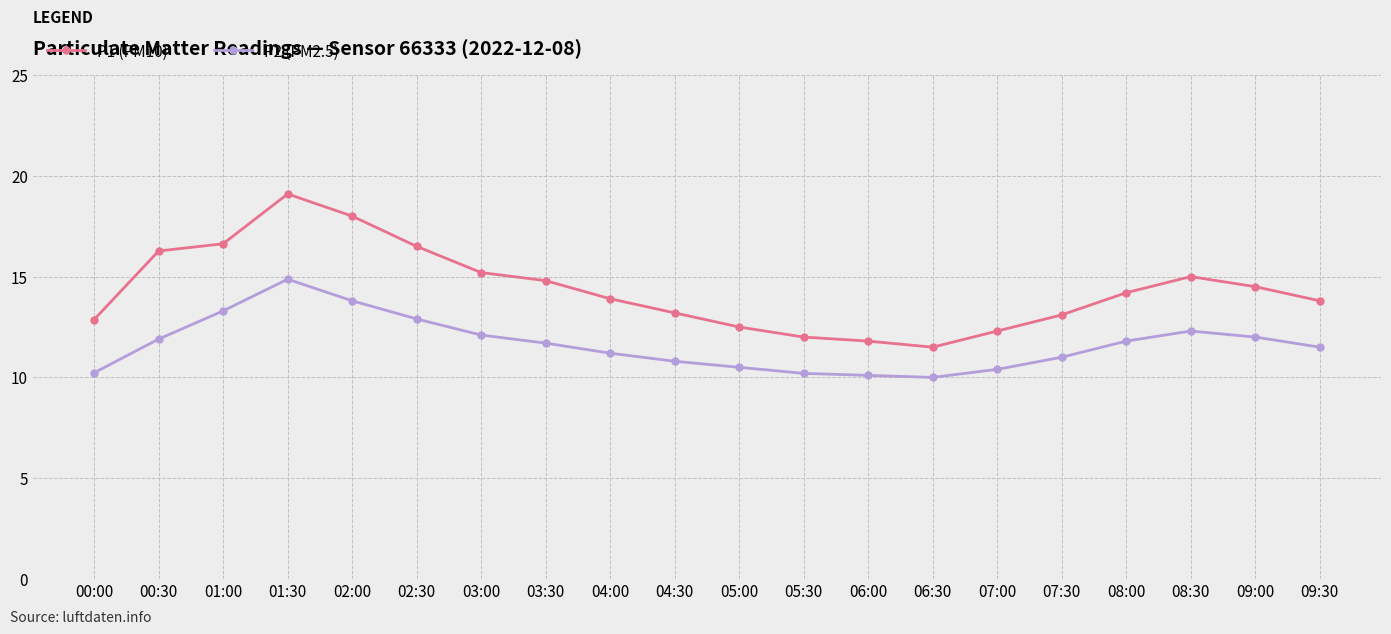

Which category has the highest value in the P2 (PM2.5) series?

01:30